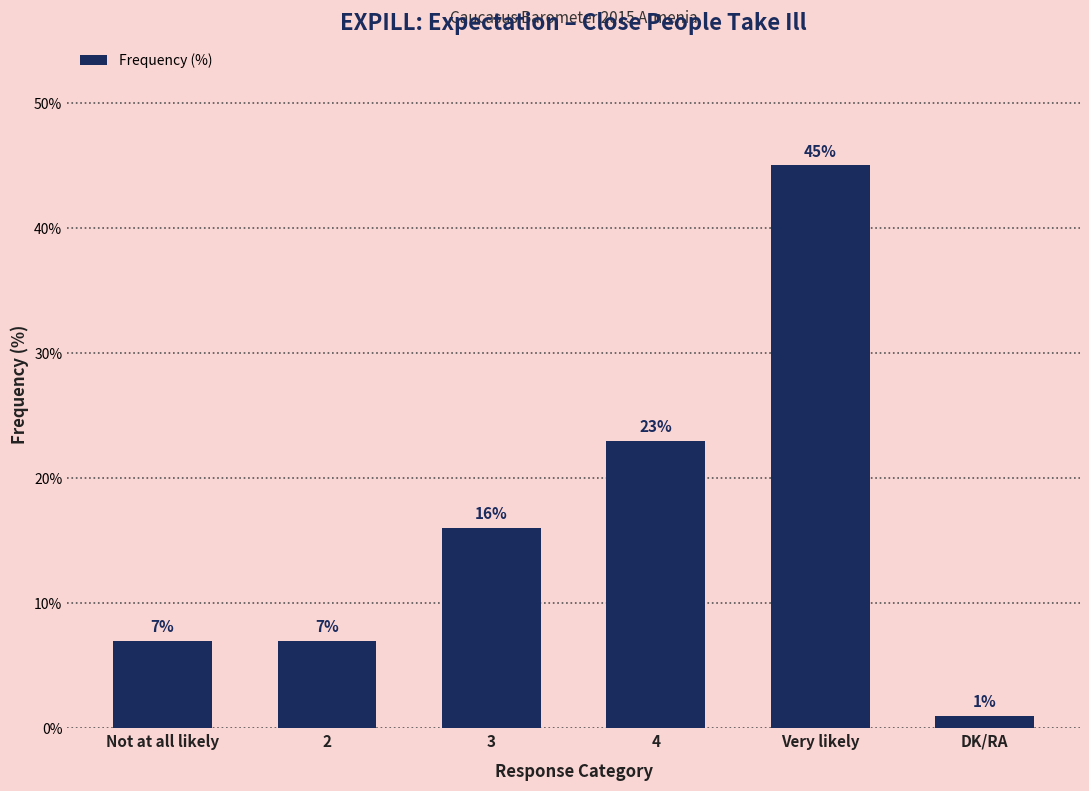

How many values are between 7 and 23?

4